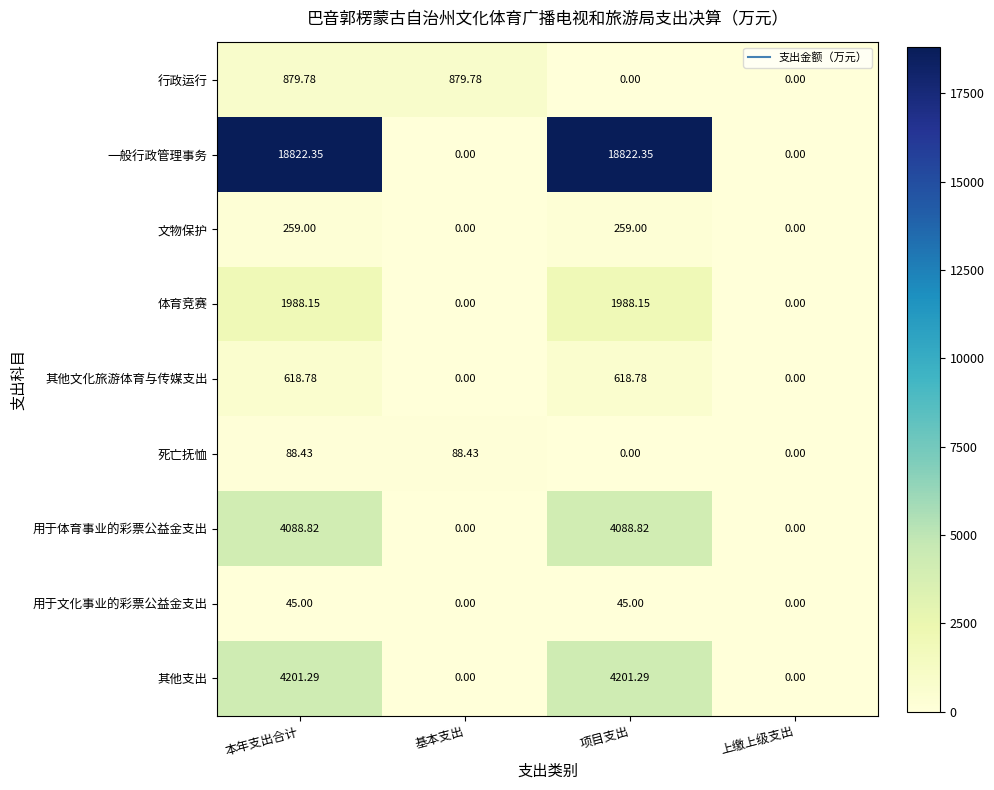

Where does the 其他支出 series first go above 4201?

本年支出合计